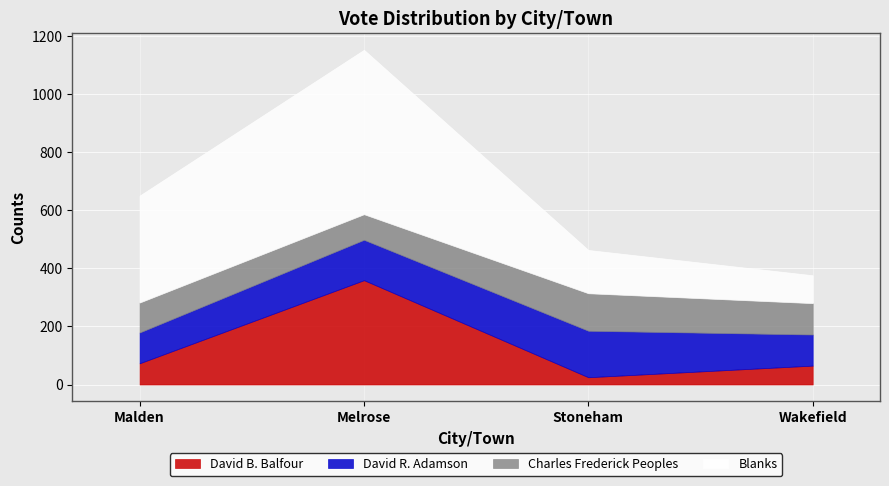

How many times do David B. Balfour and David R. Adamson cross each other?

2